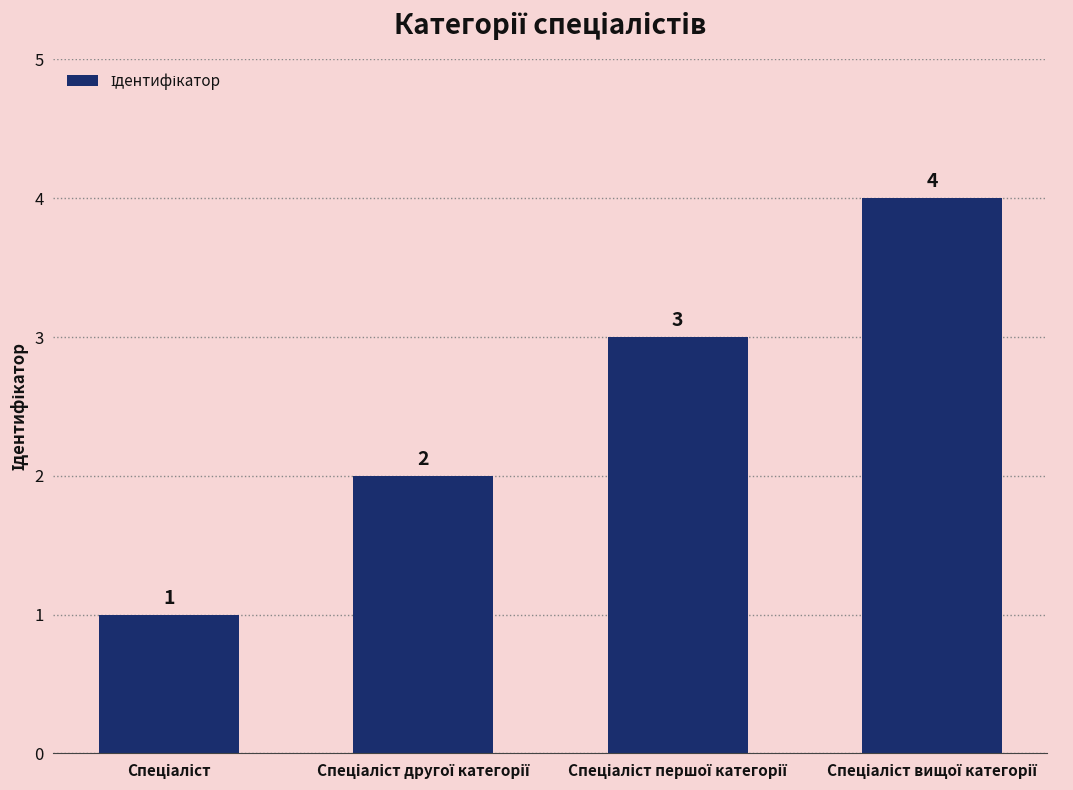

What is the value of the 3rd bar from the left?

3